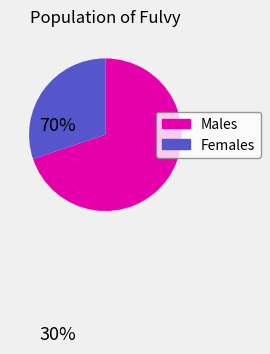

Count the number of slices in the pie.

2